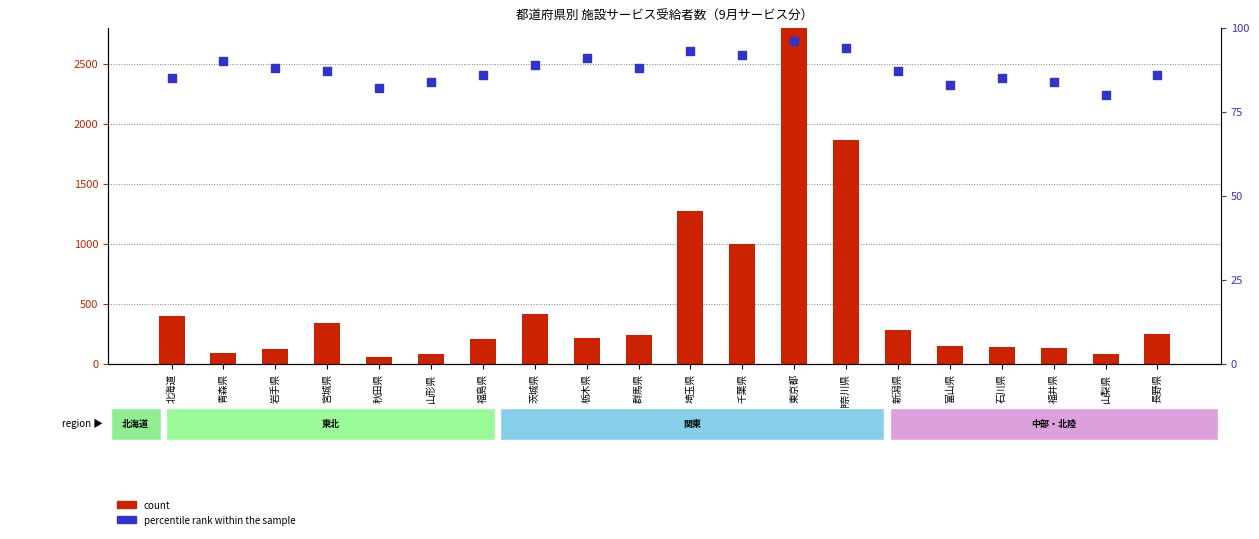

Which series has the largest Y range (max minus min)?

count